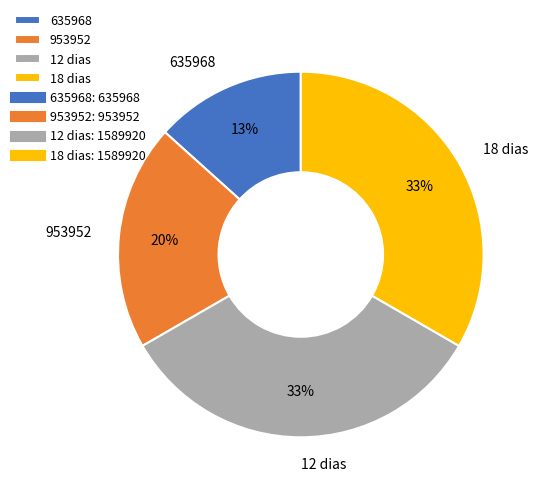

Is there a majority slice in this chart?

No